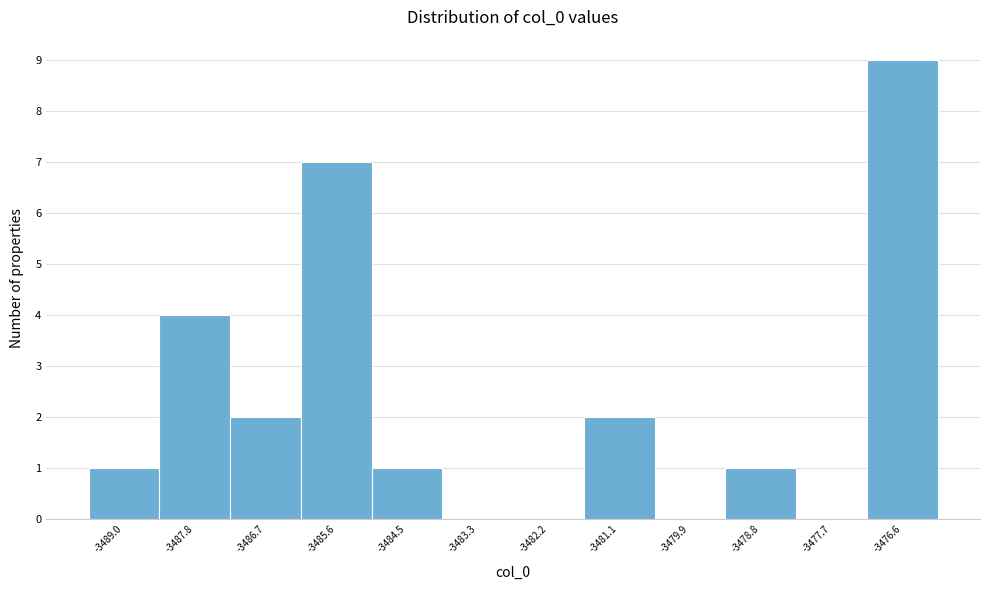

Reading left to right, what are all the values shown in this chart?

-3489.0=1	-3487.8=4	-3486.7=2	-3485.6=7	-3484.5=1	-3483.3=0	-3482.2=0	-3481.1=2	-3479.9=0	-3478.8=1	-3477.7=0	-3476.6=9